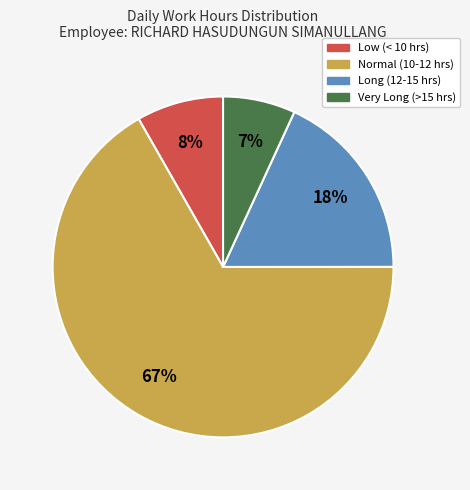

To the nearest percent, what is the difference between the largest and smallest slice percentages?

60%